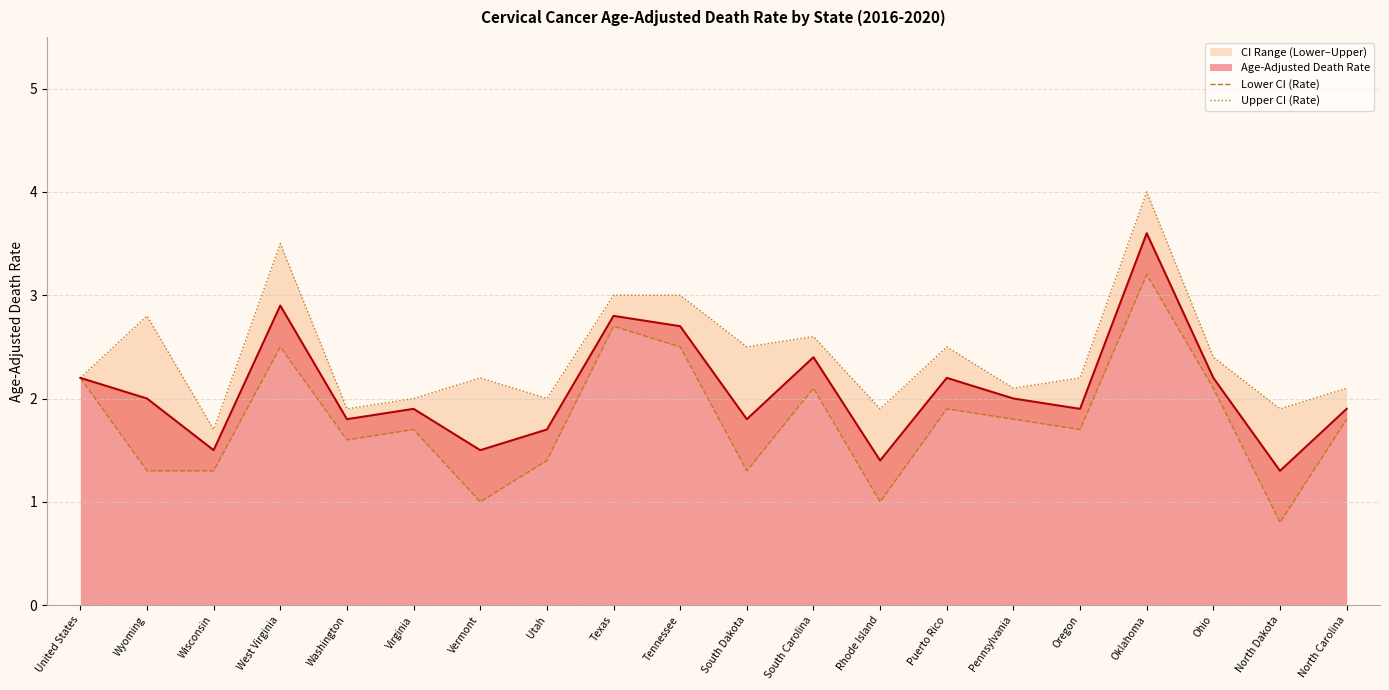

True or false: Lower CI (Rate) has more than 0 interior local peaks.

True